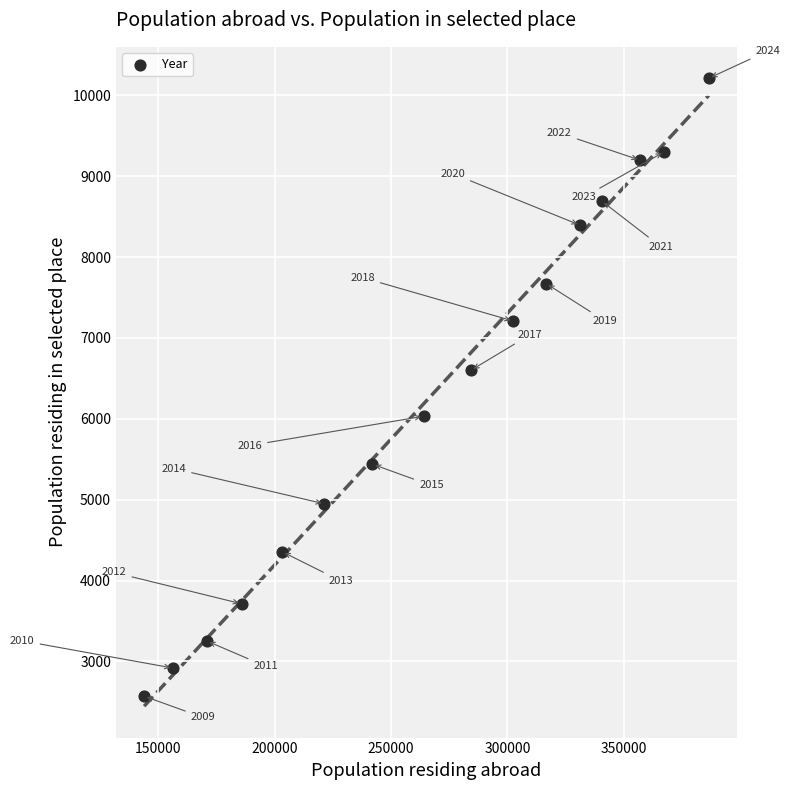

What Y value in the scatter plot is closest to 6390?

6601